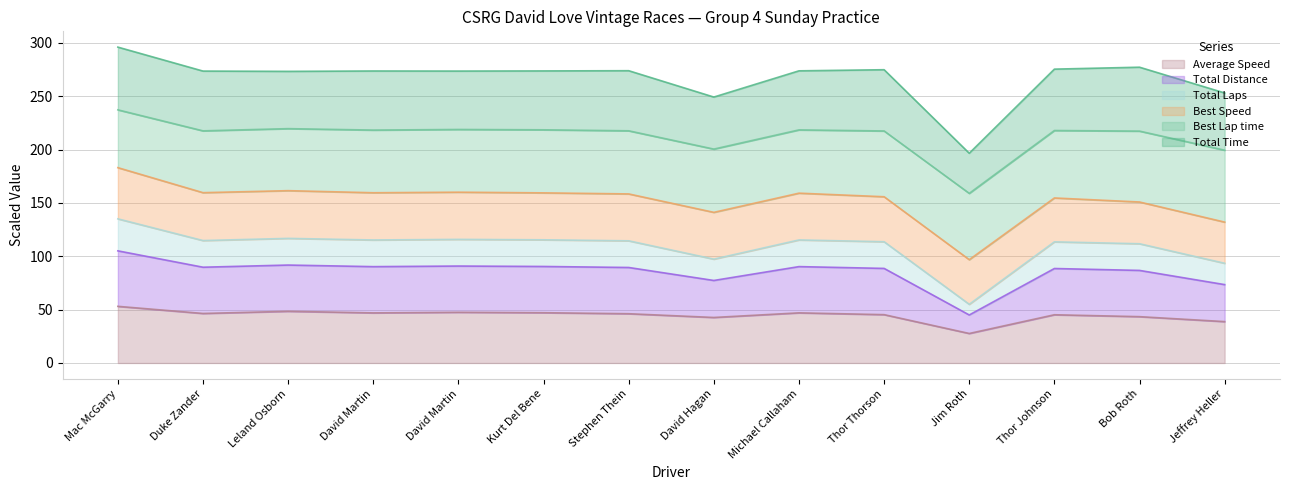

What are all the series names shown in the legend?

Average Speed, Total Distance, Total Laps, Best Speed, Best Lap time, Total Time